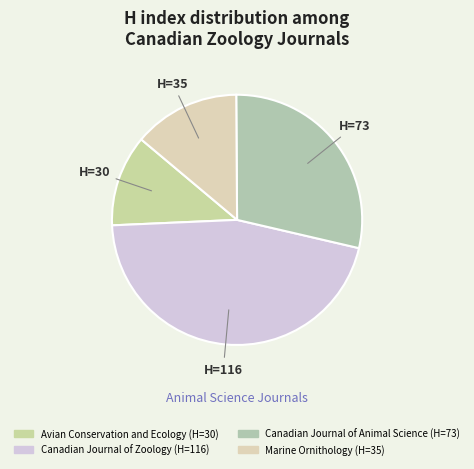

Count the number of slices in the pie.

4